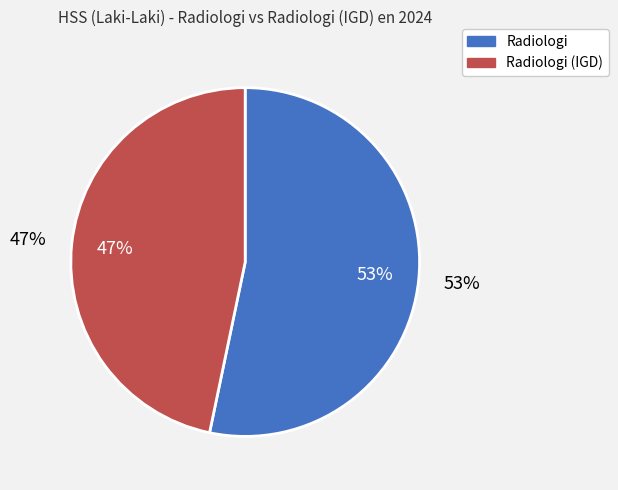

Is there any slice that represents more than half of the pie?

Yes